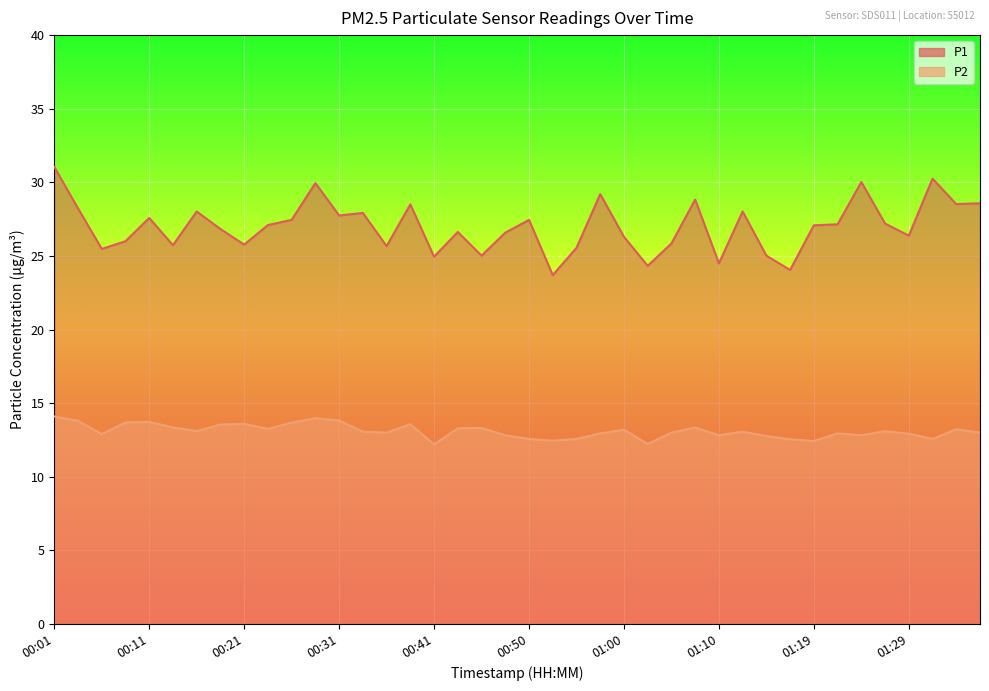

List the series in order of their overall mean, highest first.

P1, P2